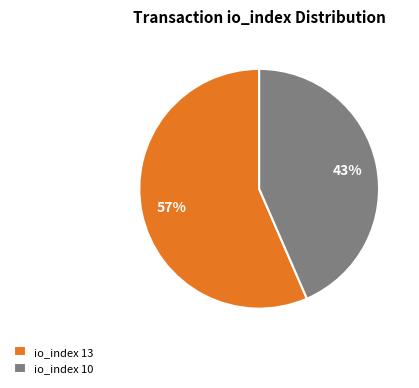

Is the sum of io_index 13 and io_index 10 greater than half?

Yes